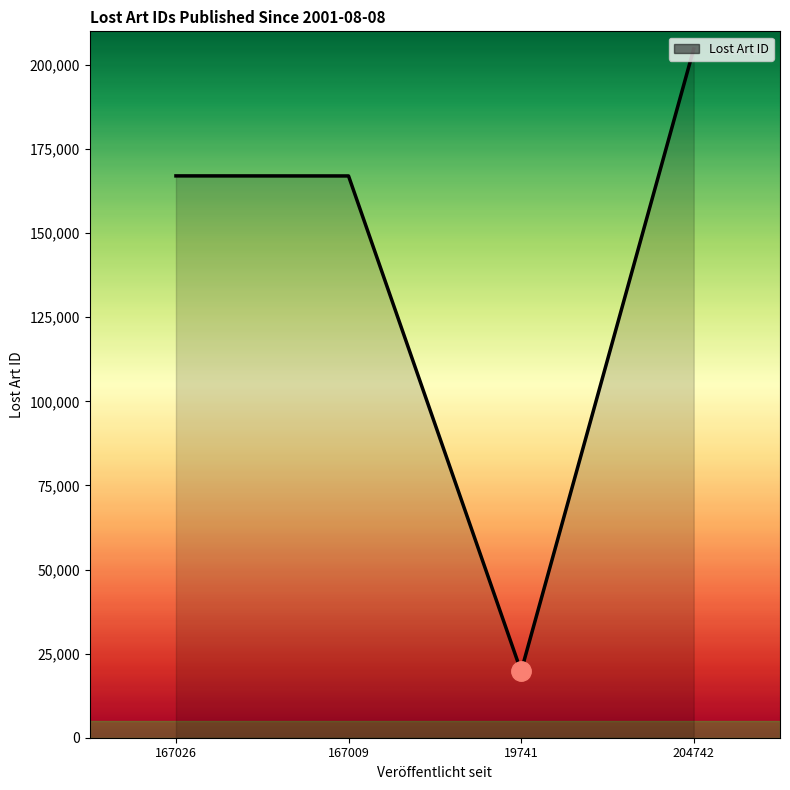

How many lines are shown in the chart?

1